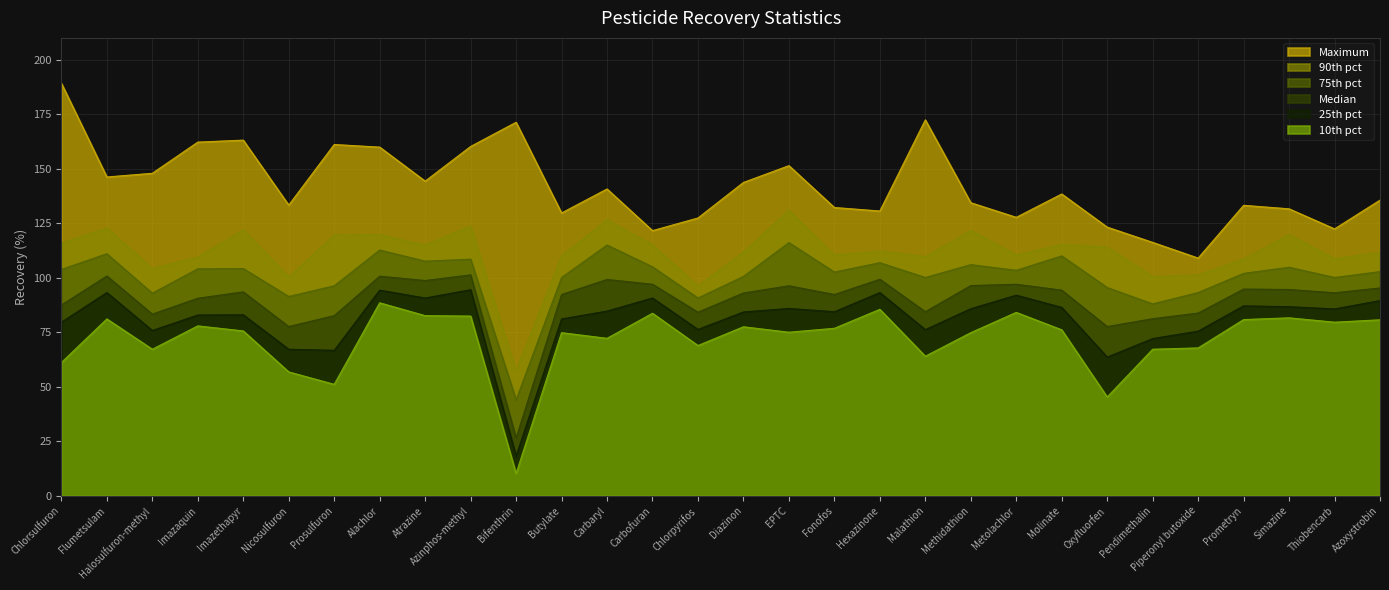

What is the total value across all series at Chlorsulfuron?

637.1